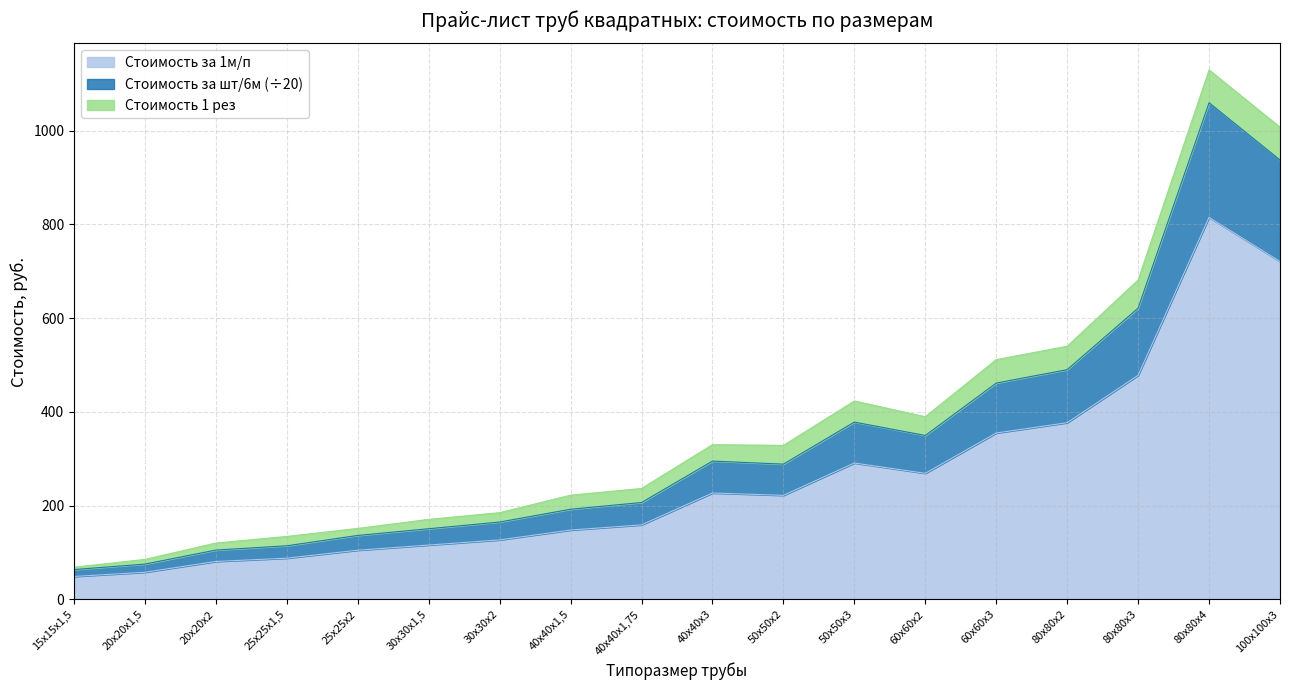

Does the chart display data point markers on the line(s)?

No